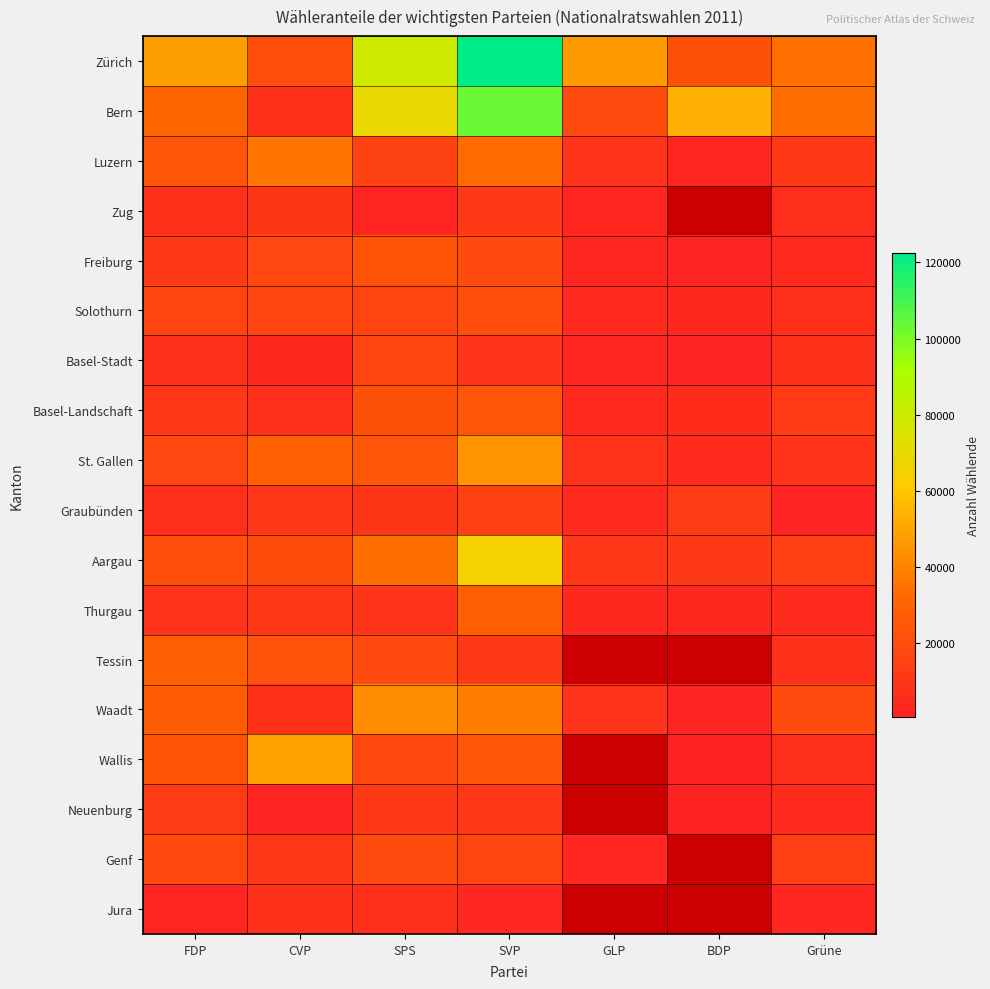

How many series are shown in this chart?

18